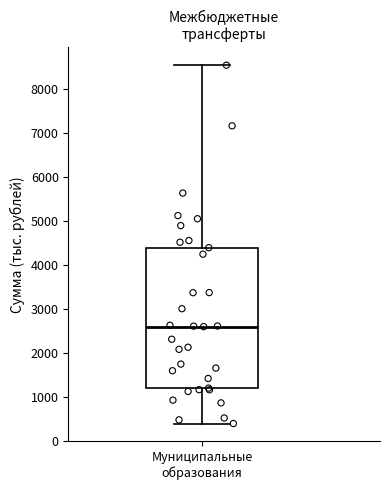

Where is the upper edge of the box for Муниципальные образования on the y-axis? The values are not printed on the chart, so give them approximately, as read against the axis.

4400